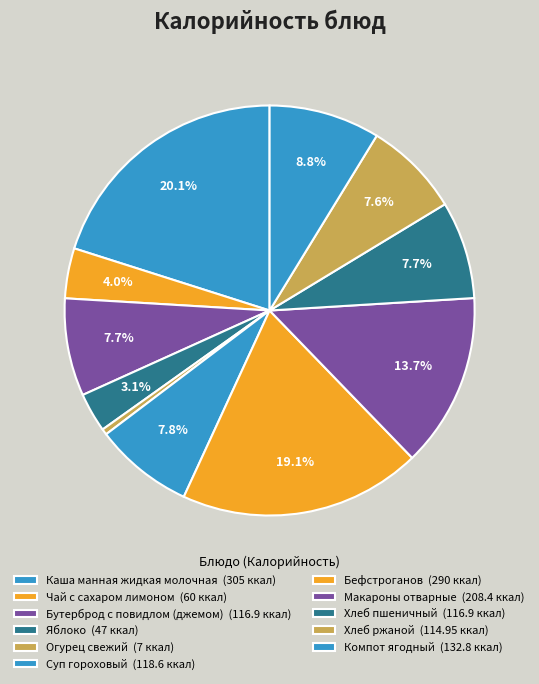

To the nearest percent, what percentage of the pie is Бутерброд с повидлом (джемом)?

8%